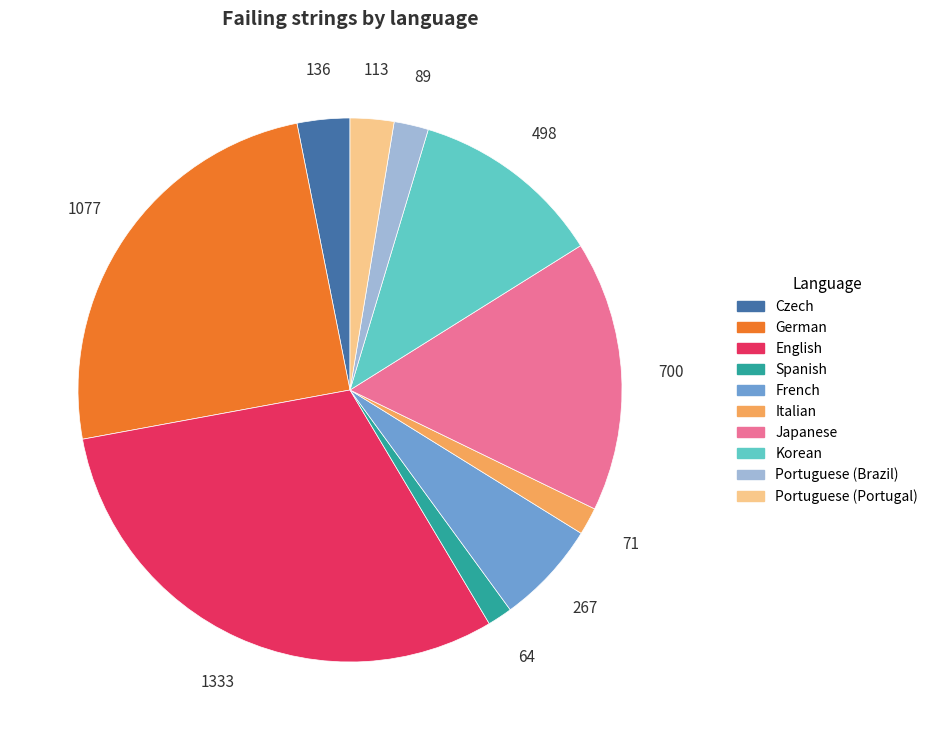

Between Italian and Japanese, which is larger?

Japanese